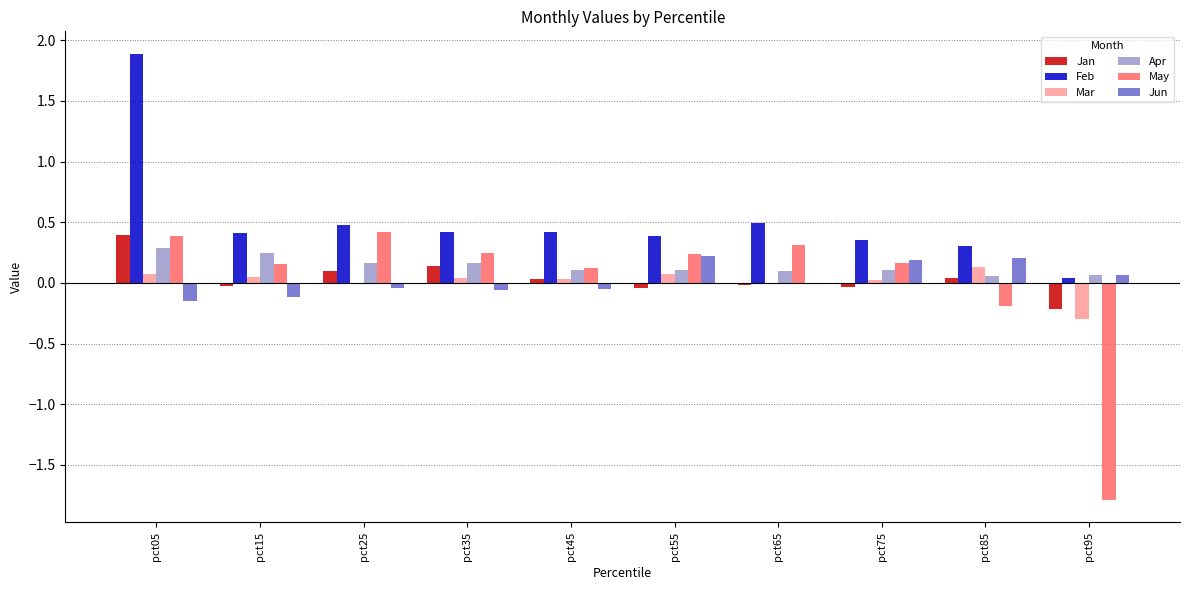

What is the sum of all Feb values?

5.2